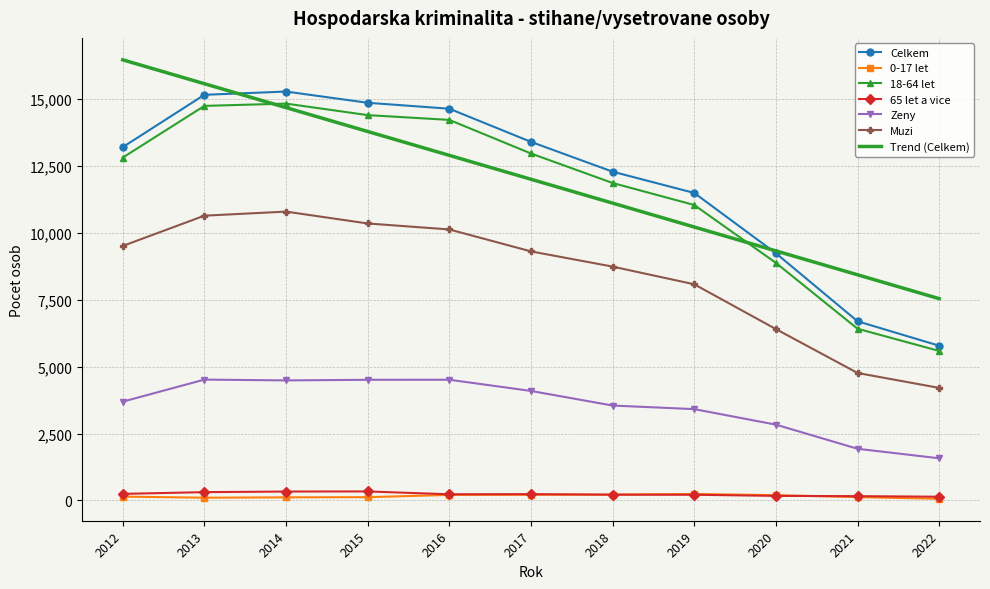

True or false: Celkem has a value of 9078.2 at 2022.

False